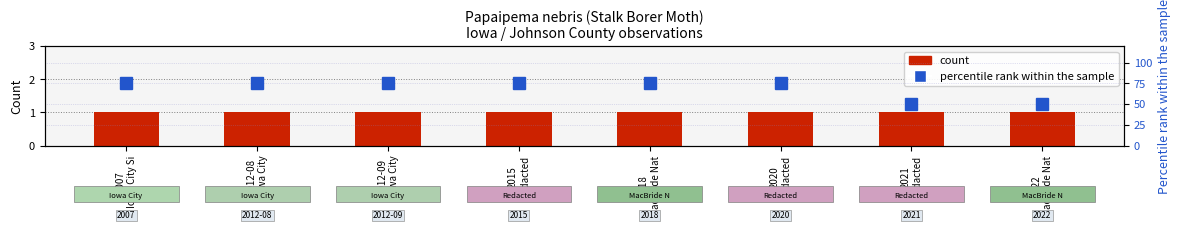

What are all the series names shown in the legend?

count, percentile rank within the sample